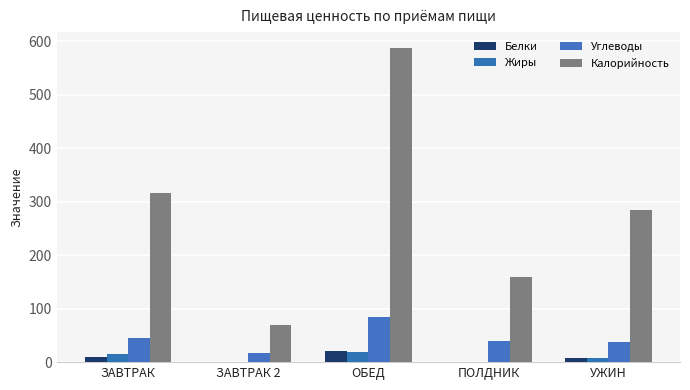

How many groups of bars are there?

5